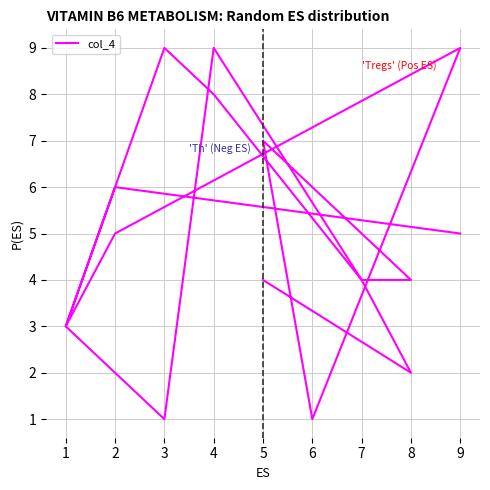

List the labels in order of value, smallest first.

6, 3, 8, 1, 1, 5, 7, 8, 7, 2, 9, 2, 5, 4, 3, 9, 4